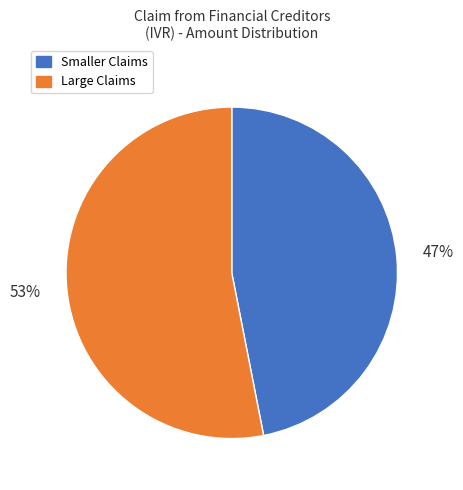

To the nearest percent, what is the difference between the largest and smallest slice percentages?

6%